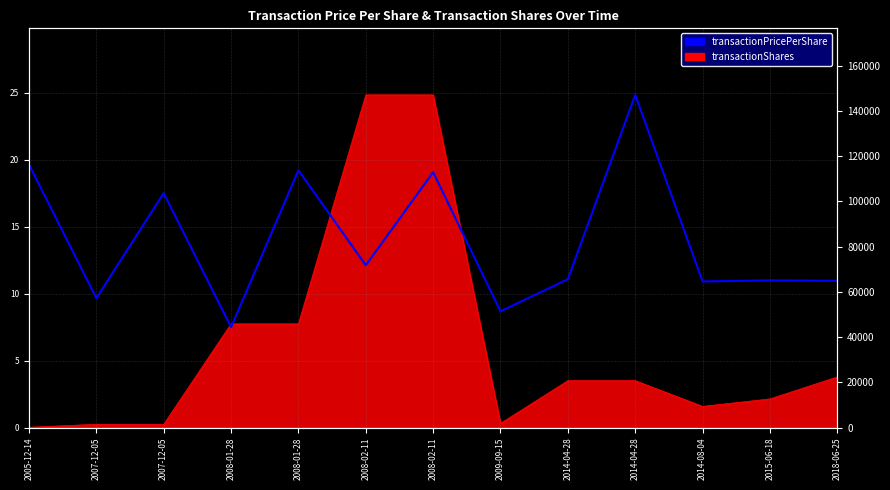

List the labels in order of value, smallest first.

2008-01-28, 2009-09-15, 2007-12-05, 2014-08-04, 2018-06-25, 2015-06-18, 2014-04-28, 2008-02-11, 2007-12-05, 2008-02-11, 2008-01-28, 2005-12-14, 2014-04-28